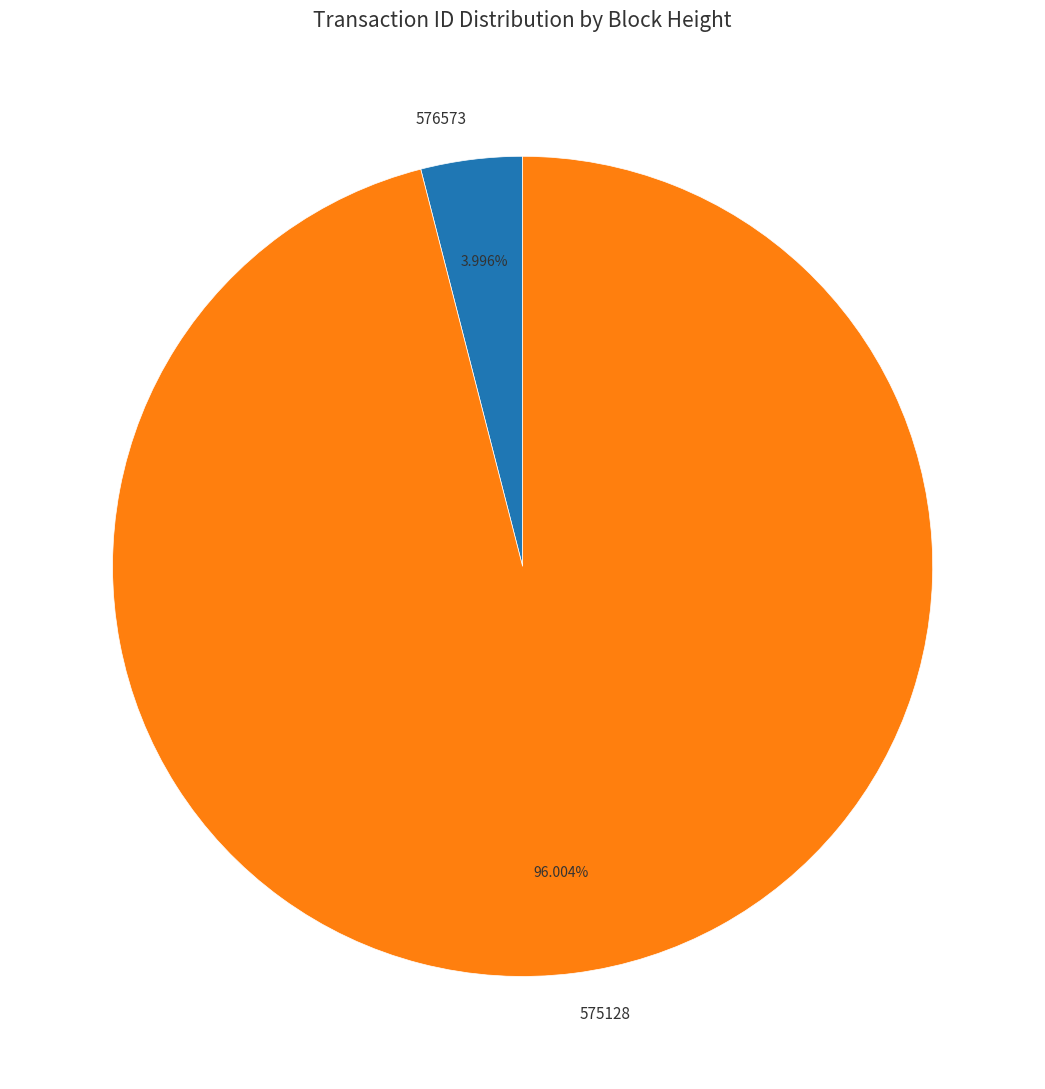

What is the total percentage of 575128 and 576573?

100.0%